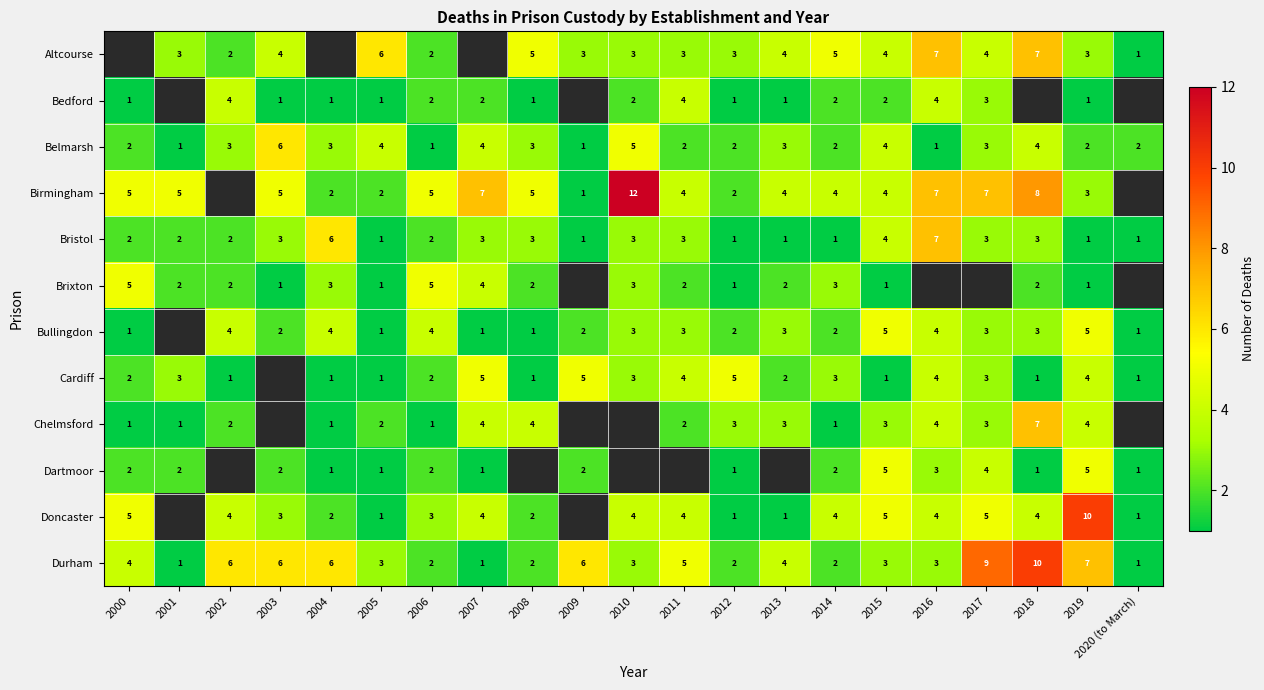

What is the sum of the Brixton values at 2003 and 2007?

5